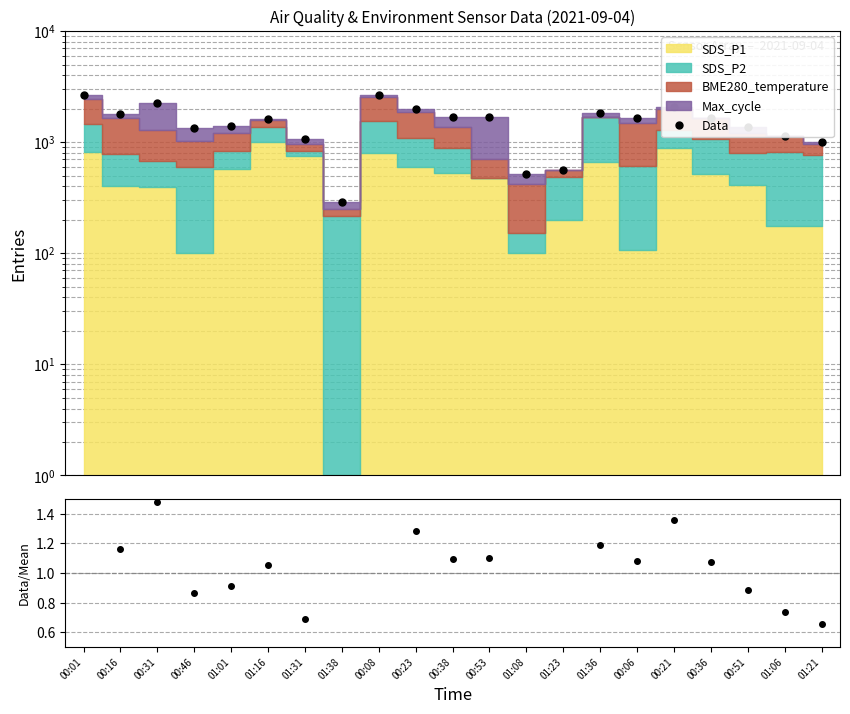

What is the sum of all Data/Mean values?

21.0